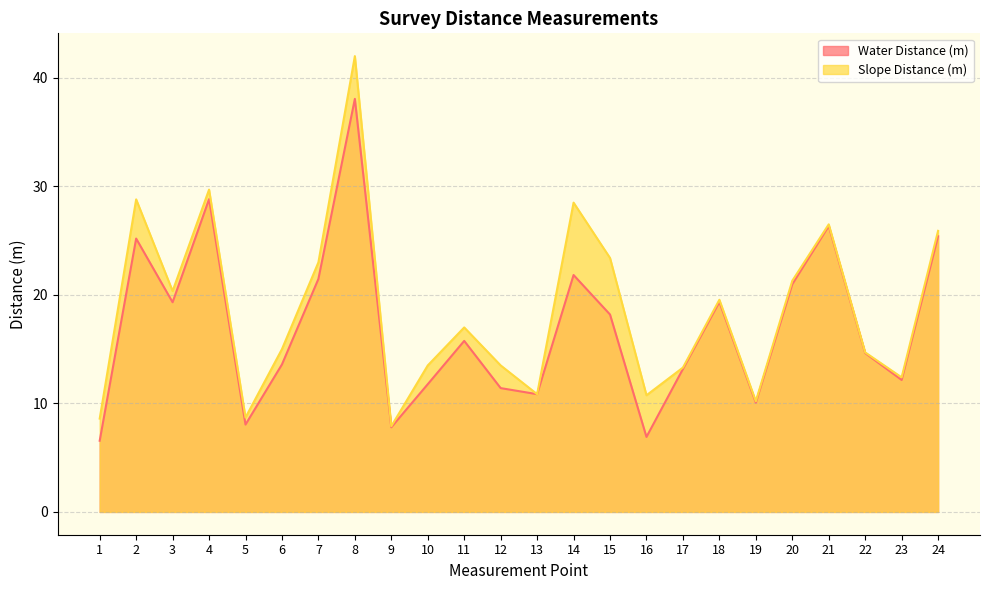

How many values in the Water Distance (m) series exceed 15?

12